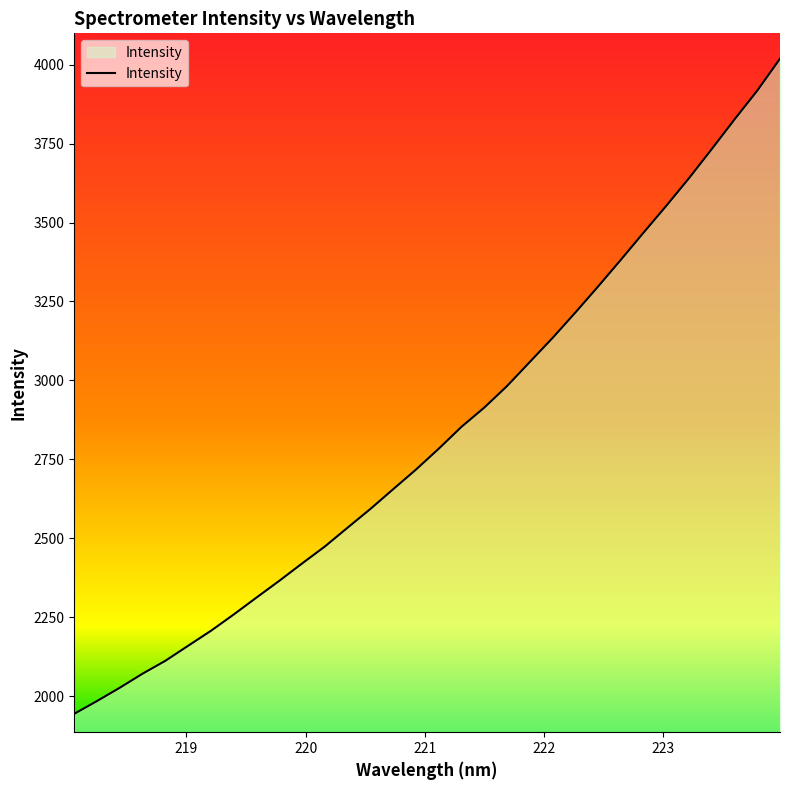

How many lines are shown in the chart?

1